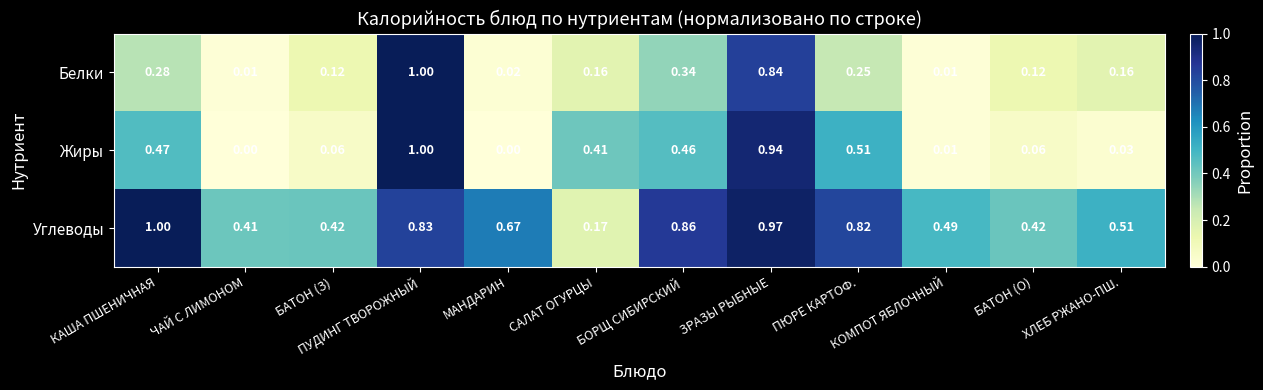

Which series has the largest total across all categories?

Углеводы